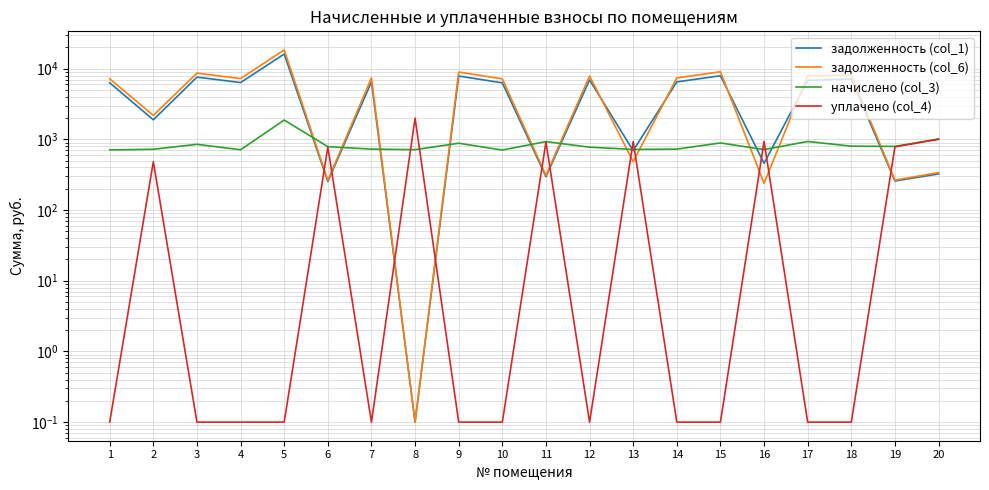

At which category does начислено (col_3) reach its first local peak?

3